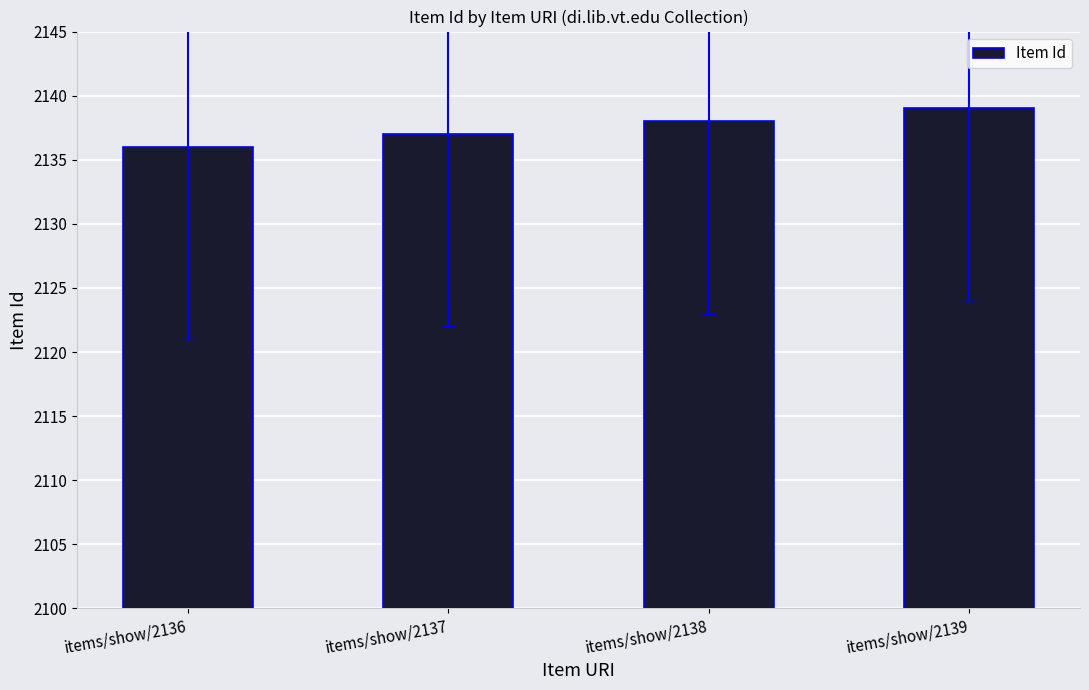

The chart shows a value of 775 at items/show/2136. True or false?

False